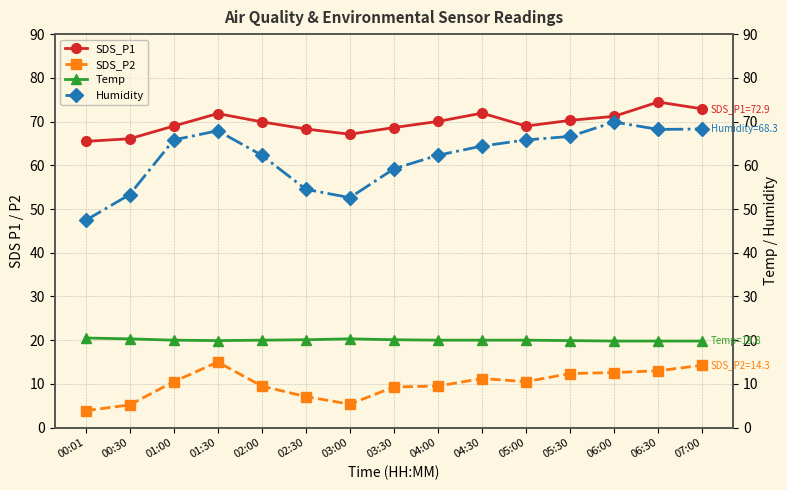

What is the highest value of the Humidity series?

69.9